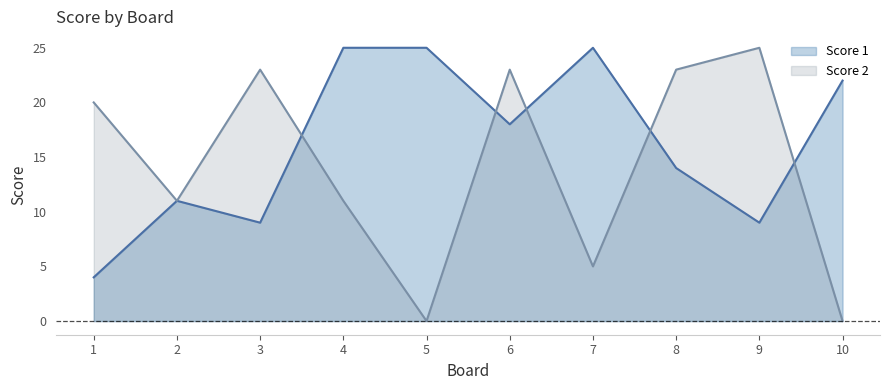

What are all the series names shown in the legend?

Score 1, Score 2